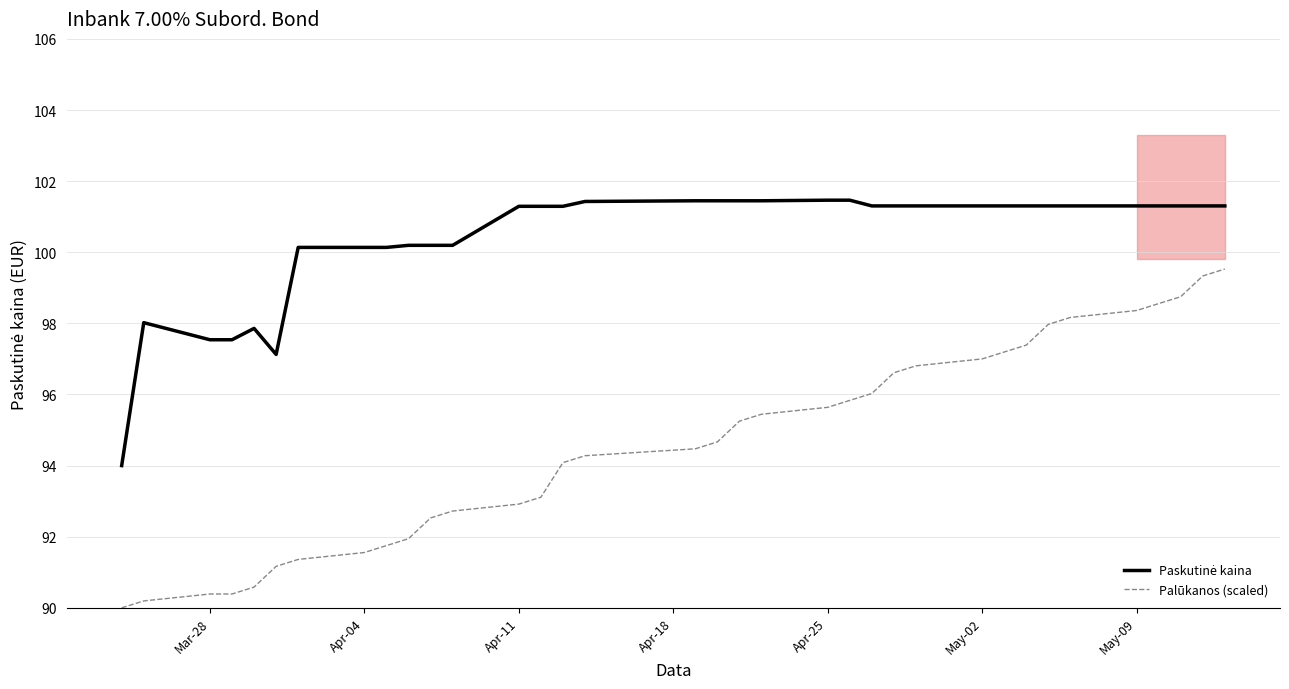

At how many categories does at least one series exceed 90?

35